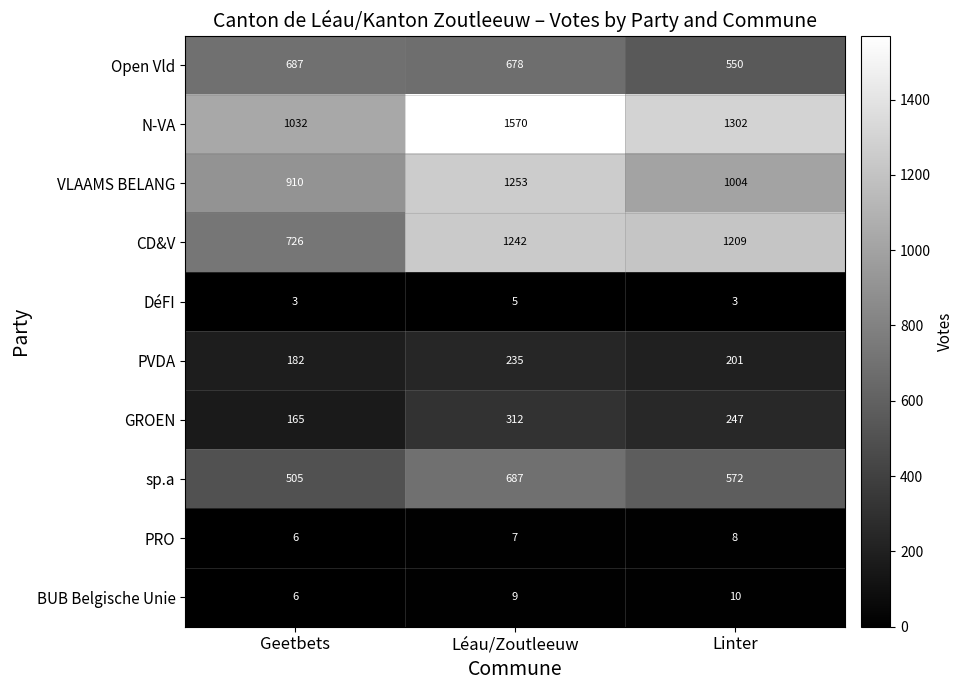

Count the DéFI values in the range 3 to 5.

3